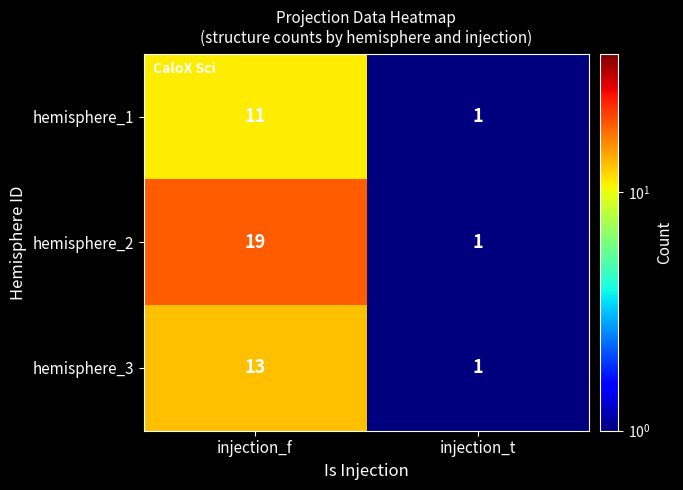

The value of hemisphere_2 at injection_f is 19. True or false?

True